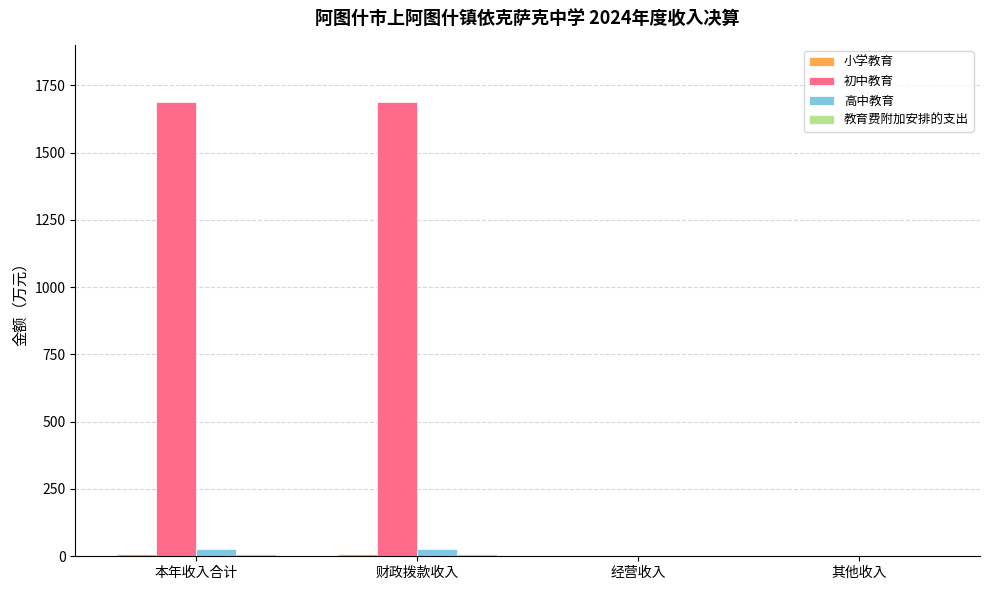

Which series changed the most between 财政拨款收入 and 其他收入?

初中教育